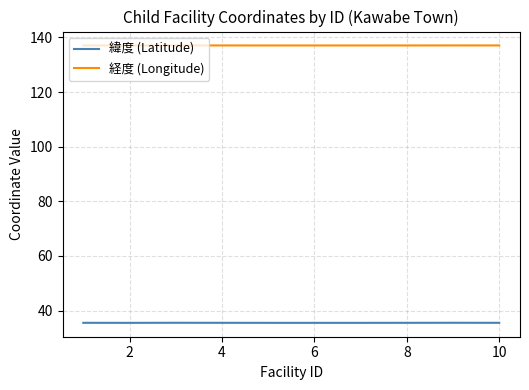

List the series in order of their peak value, lowest first.

緯度 (Latitude), 経度 (Longitude)